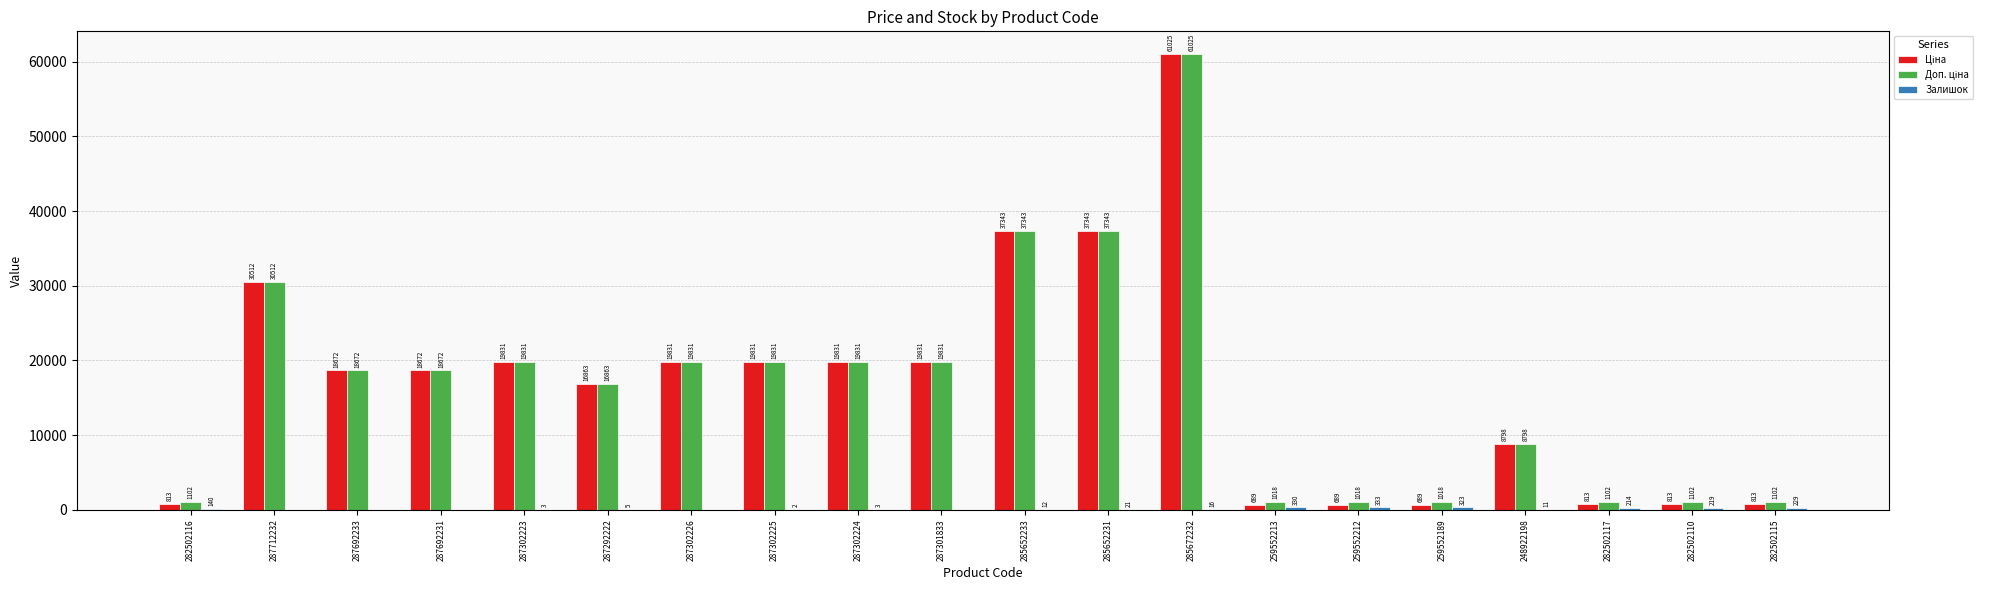

At which category does the chart reach its peak across all series?

285672232